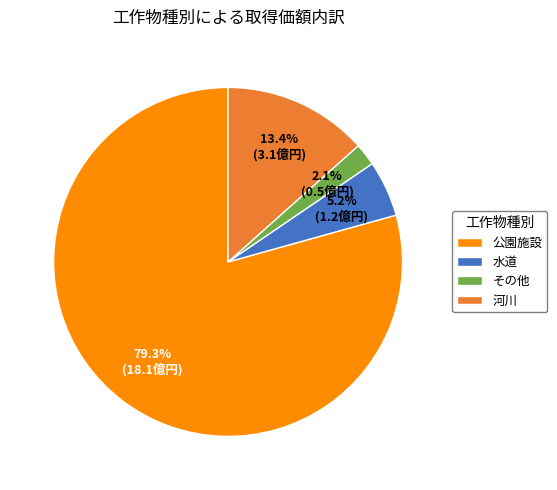

What is the total percentage of 河川 and 公園施設?

92.7%